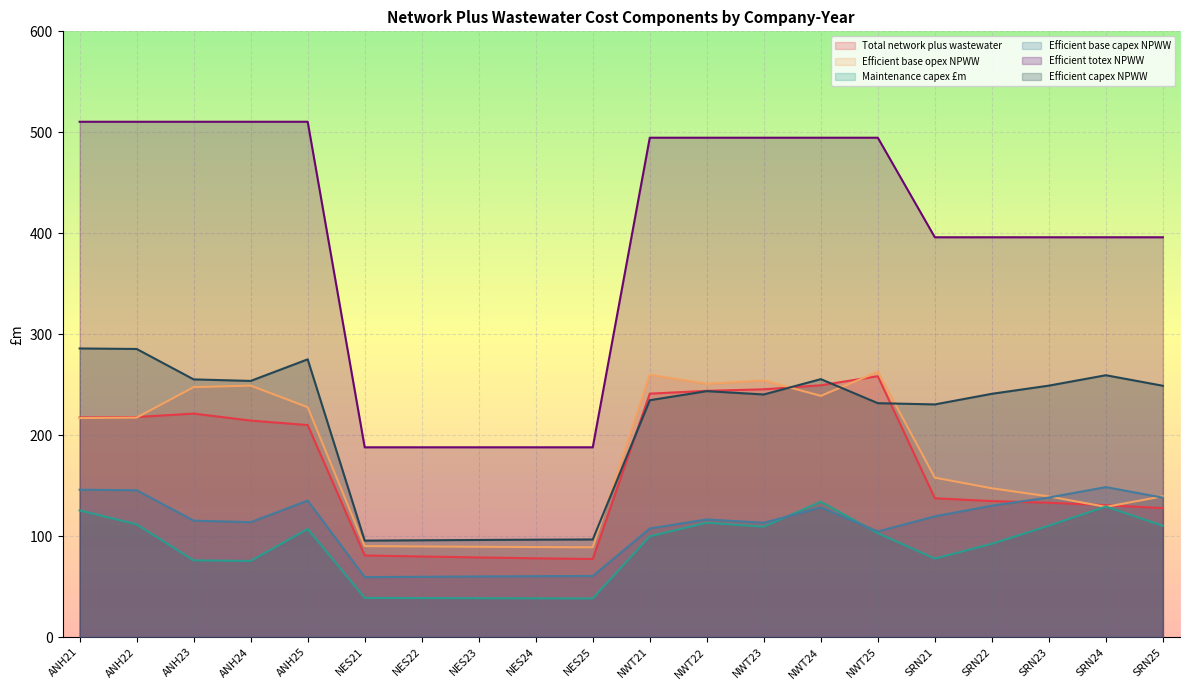

At which category is the sum across all series the highest?

ANH21